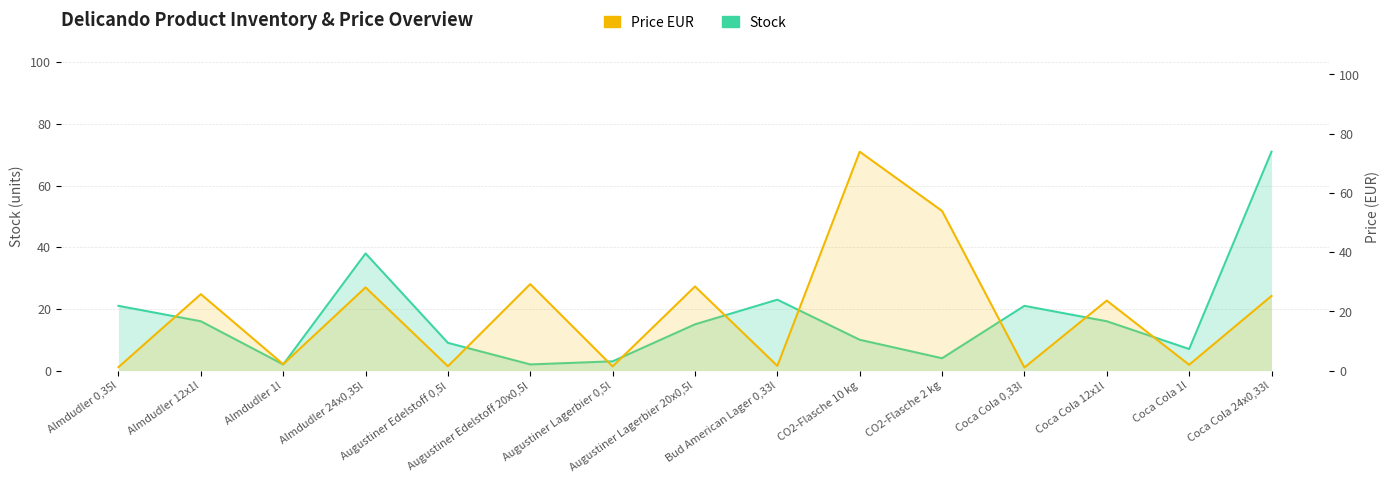

The Price EUR series shows 0.5 at Bud American Lager 0,33l. True or false?

False